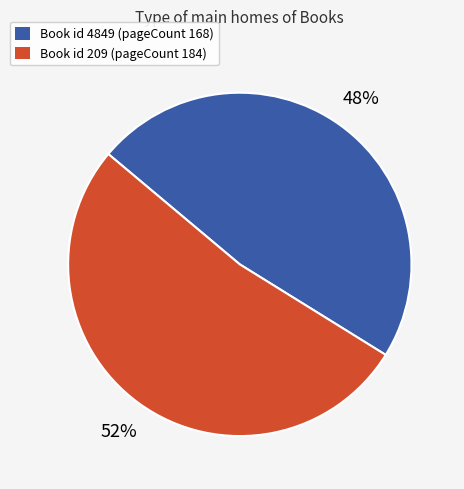

Is there any slice that represents more than half of the pie?

Yes